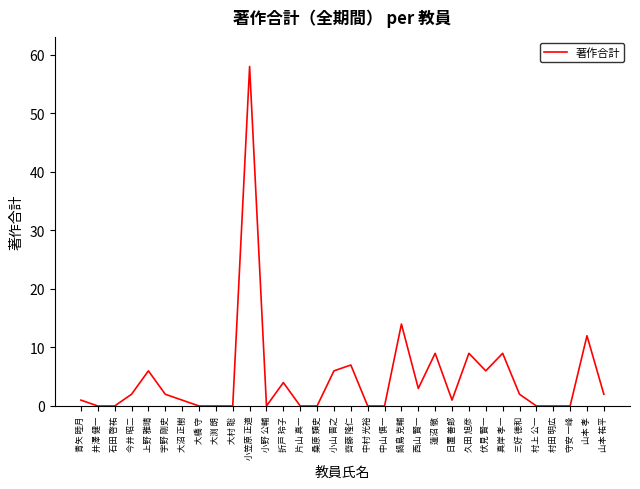

What is the change in value from 大村 聡 to 小笠原 正道?

+58